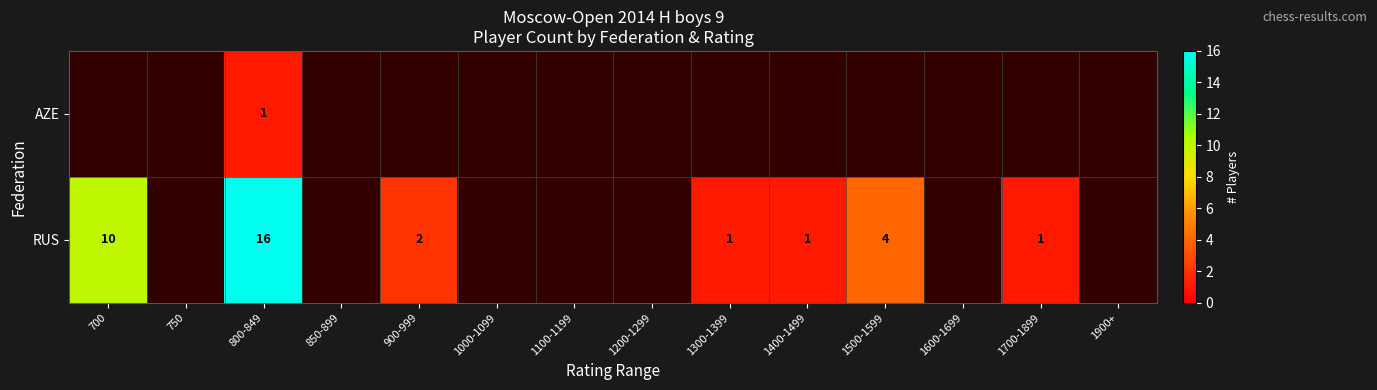

True or false: AZE has a value of 1 at 1200-1299.

False